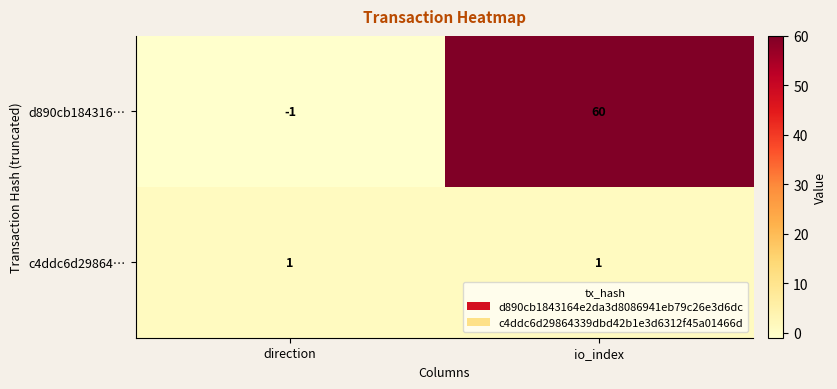

Where is d890cb184316… nearest to the value 29?

direction